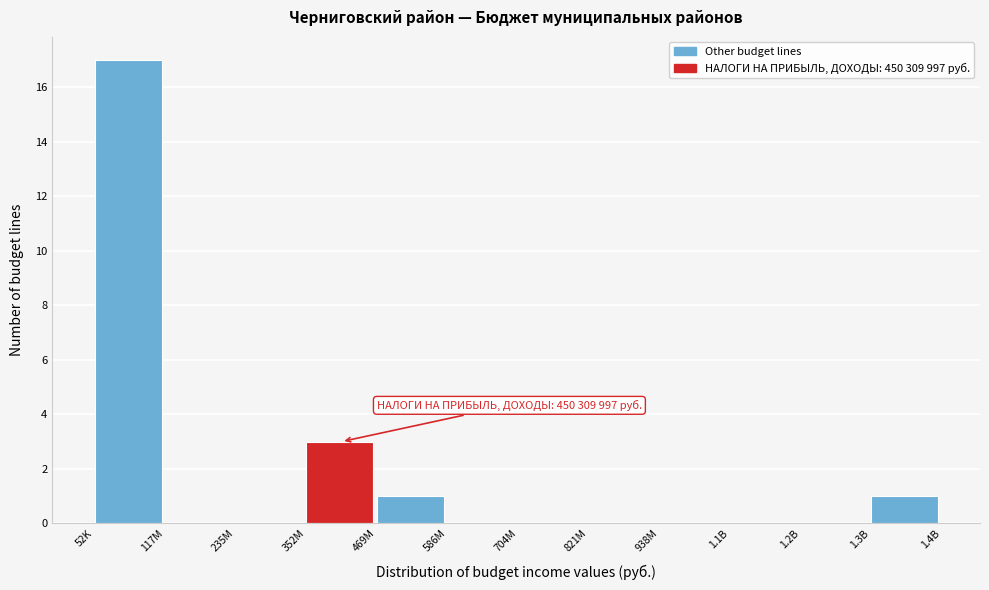

Reading left to right, extract all data points from this chart.

52K=17	117M=0	235M=0	352M=3	469M=1	586M=0	704M=0	821M=0	938M=0	1.1B=0	1.2B=0	1.3B=1